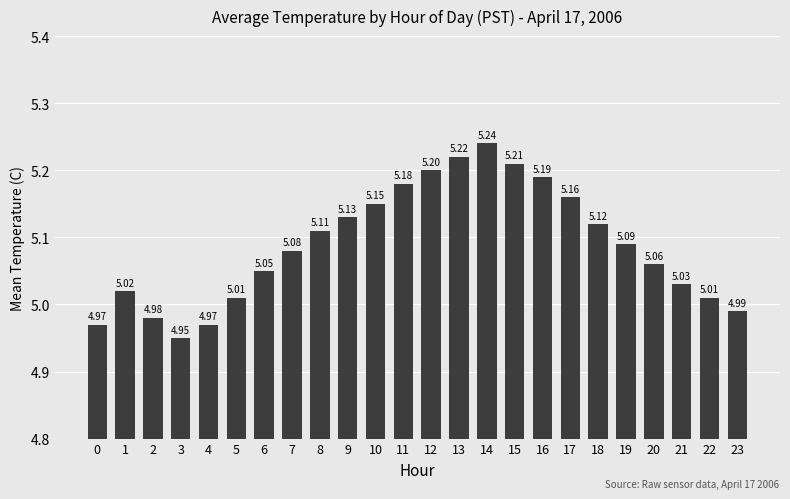

Which label corresponds to the smallest value in the chart?

3